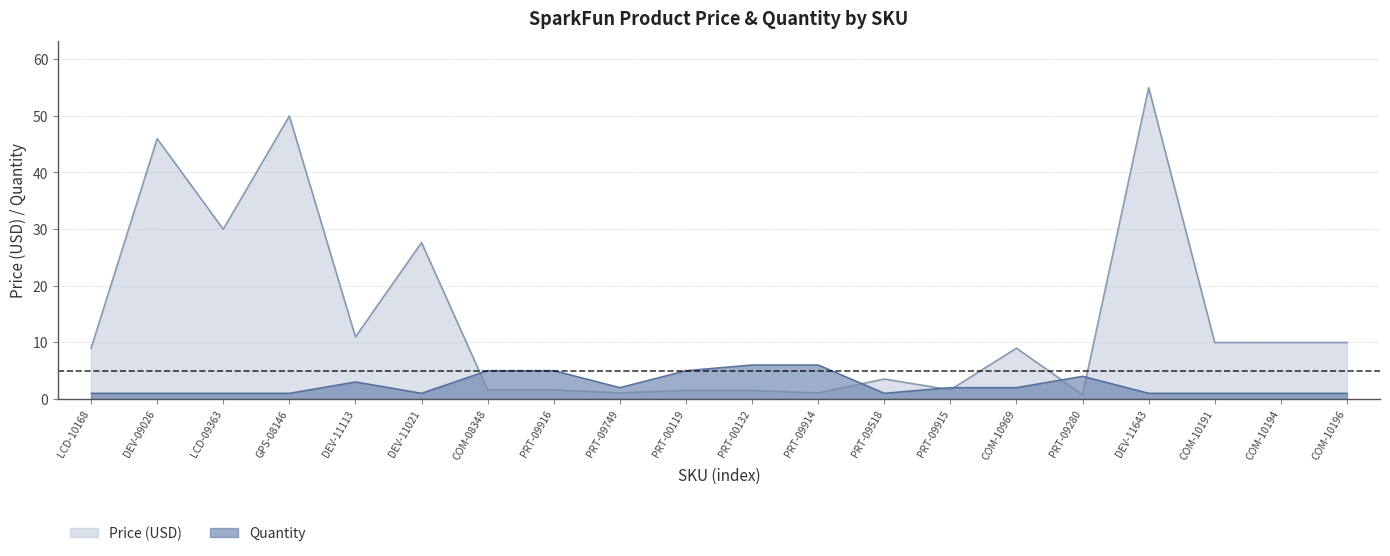

Which label corresponds to the largest value in the chart?

DEV-11643